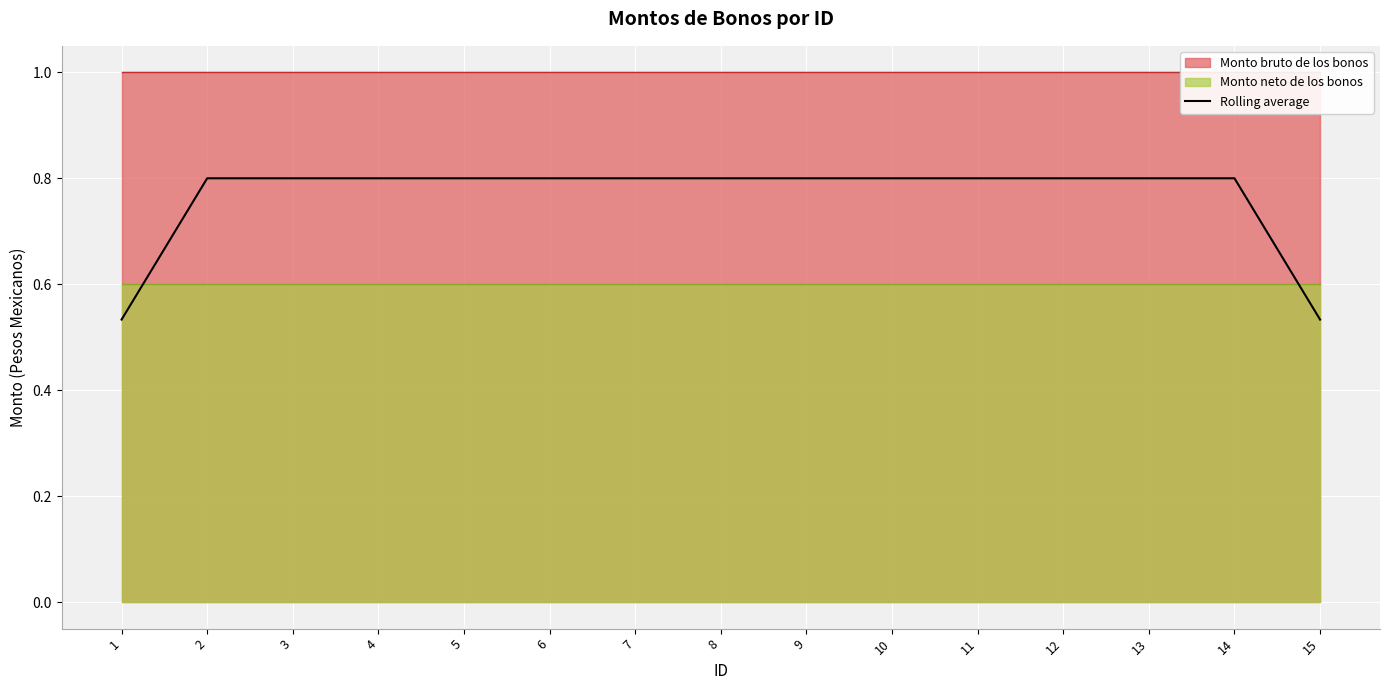

The value at 14 is 0.2. True or false?

False